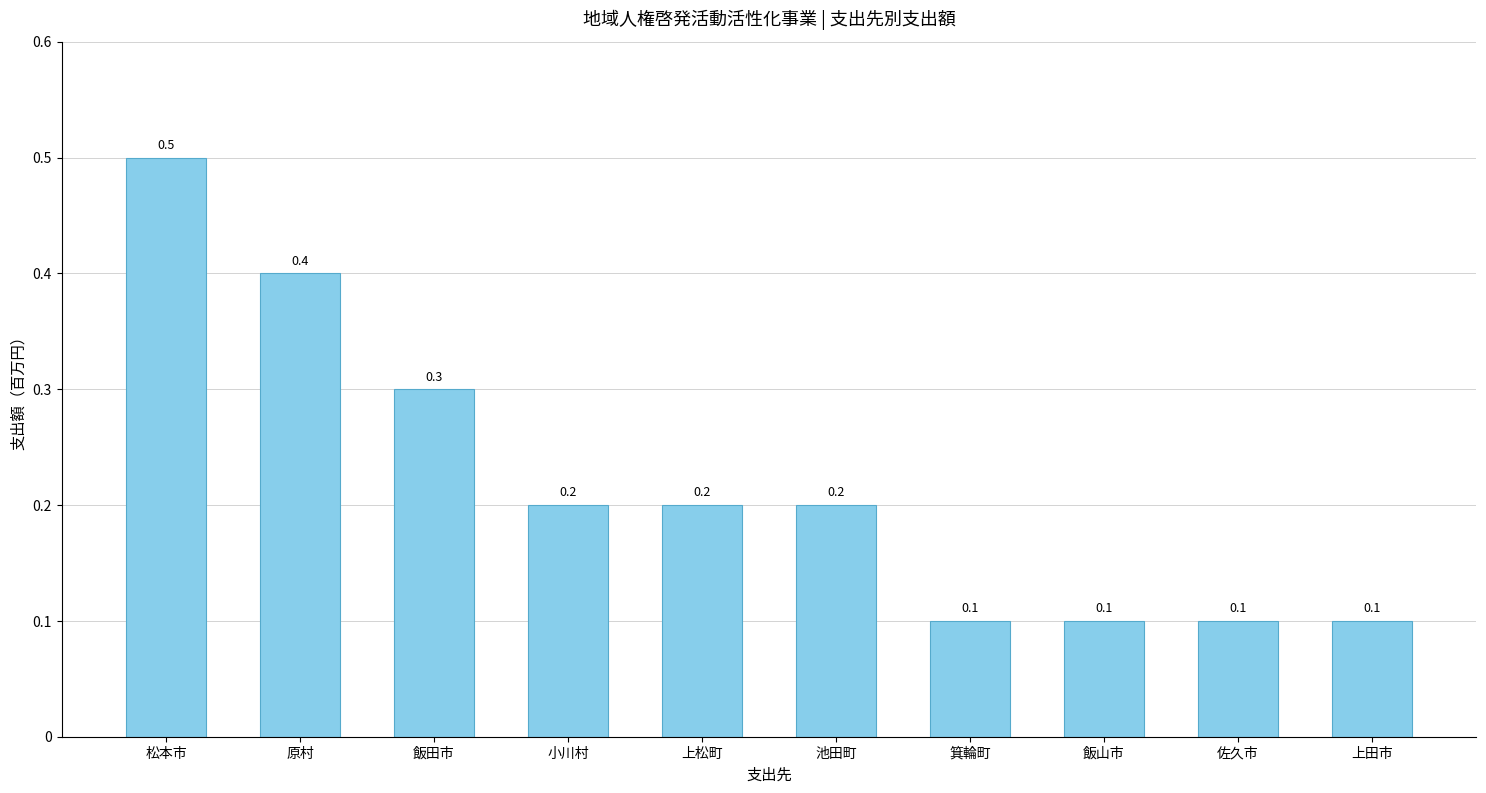

The value at 上田市 is 0.1. True or false?

True